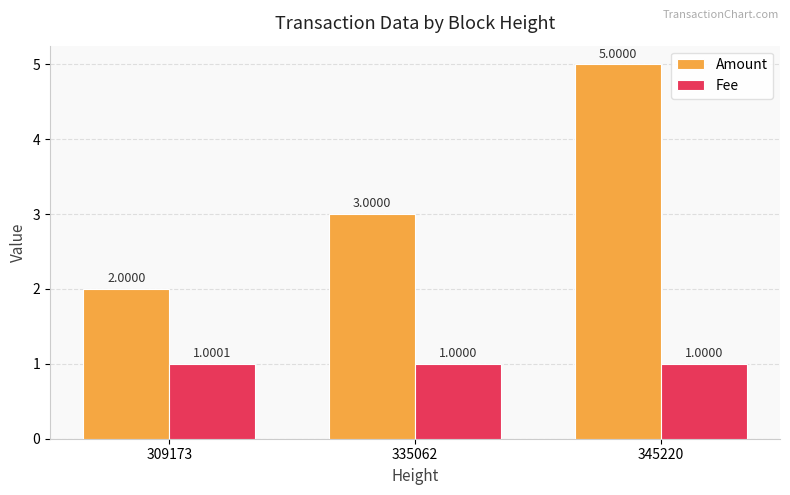

Rank the series by their average value, from highest to lowest.

Amount, Fee